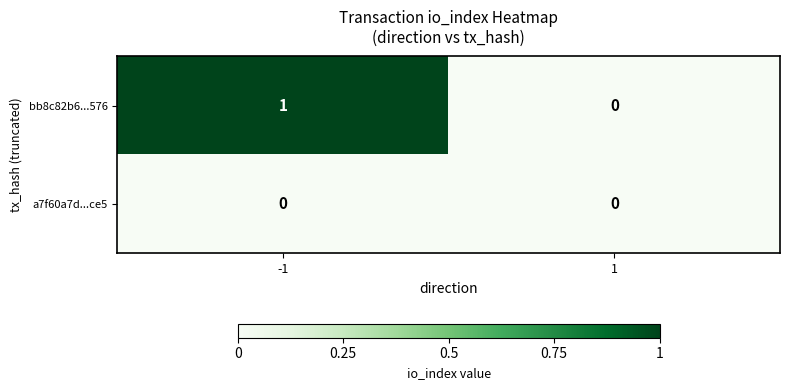

Reading left to right, transcribe all the data shown in this chart.

bb8c82b6...576: 1	0
a7f60a7d...ce5: 0	0